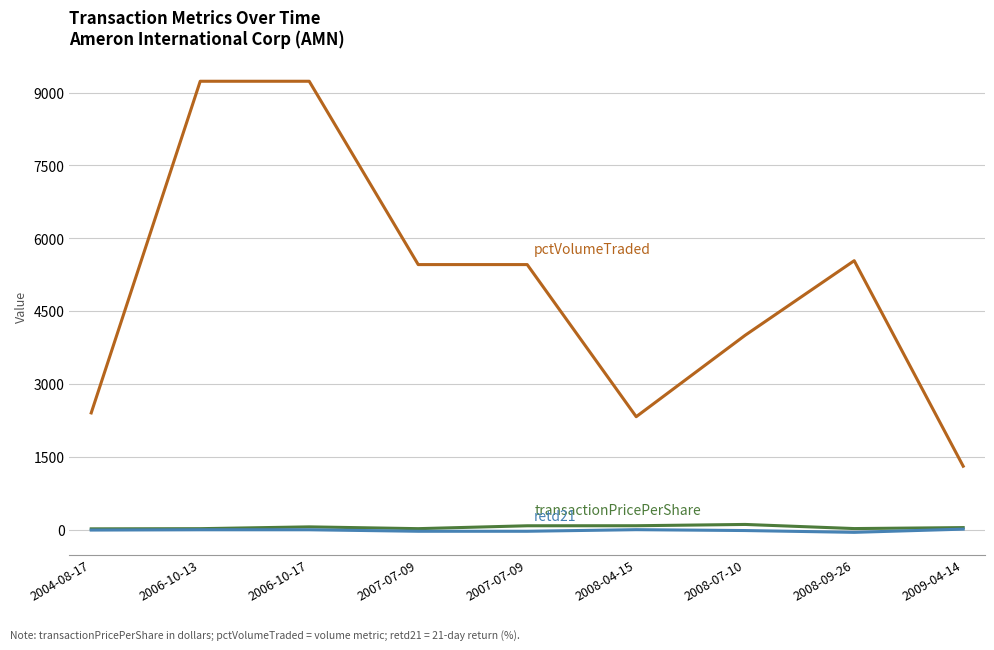

Does the chart display data point markers on the line(s)?

No